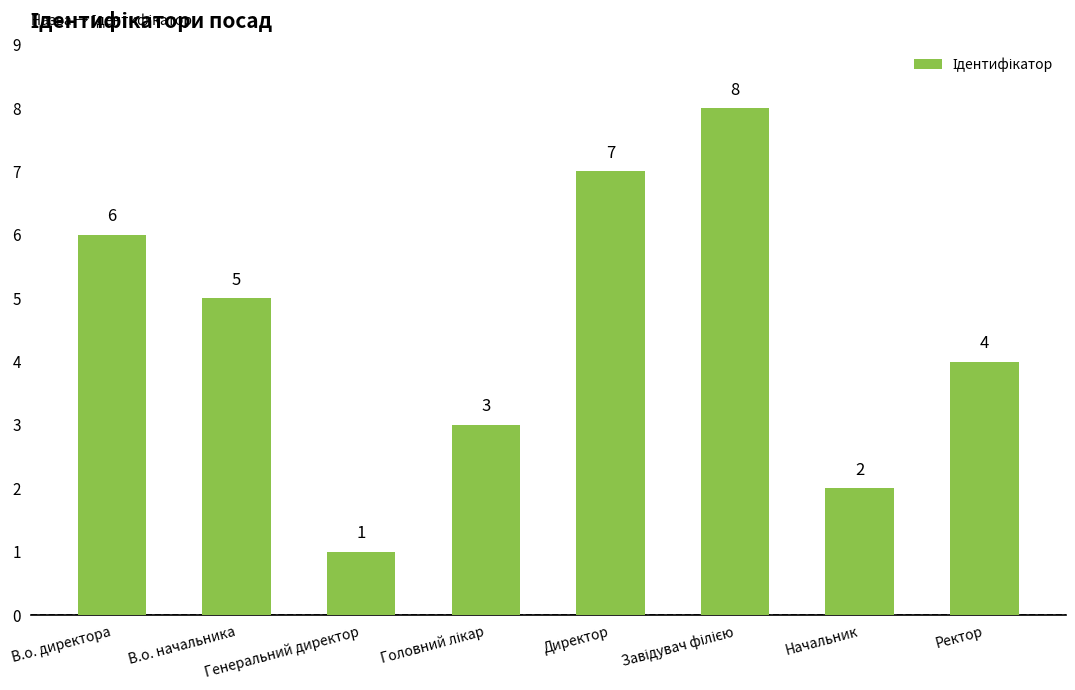

Which category has the lowest value across all series?

Генеральний директор